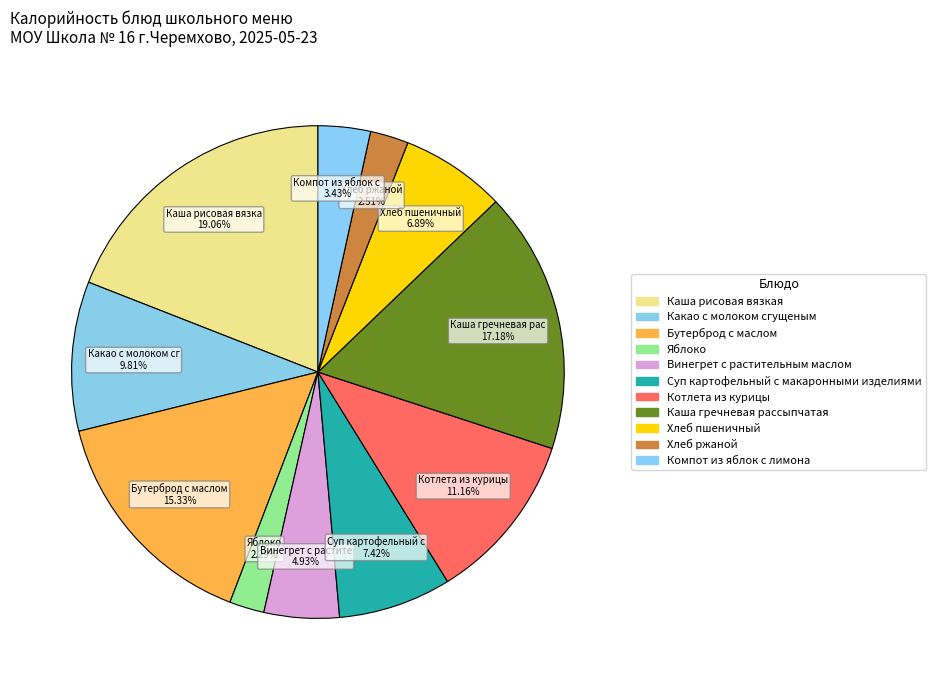

What is the change in value from Винегрет с растительным маслом to Хлеб ржаной?

-32.9